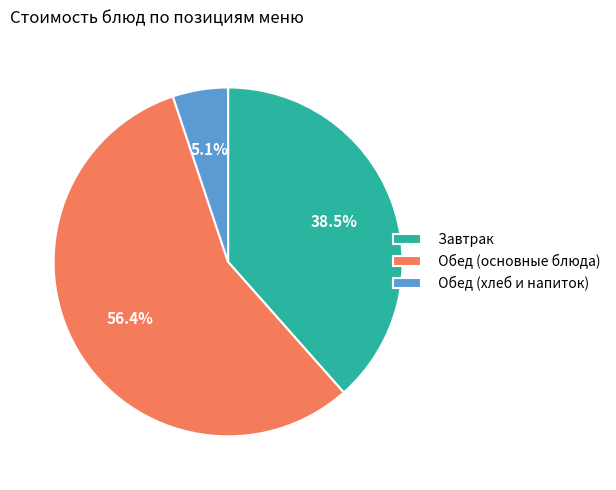

Does any single category account for the majority?

Yes